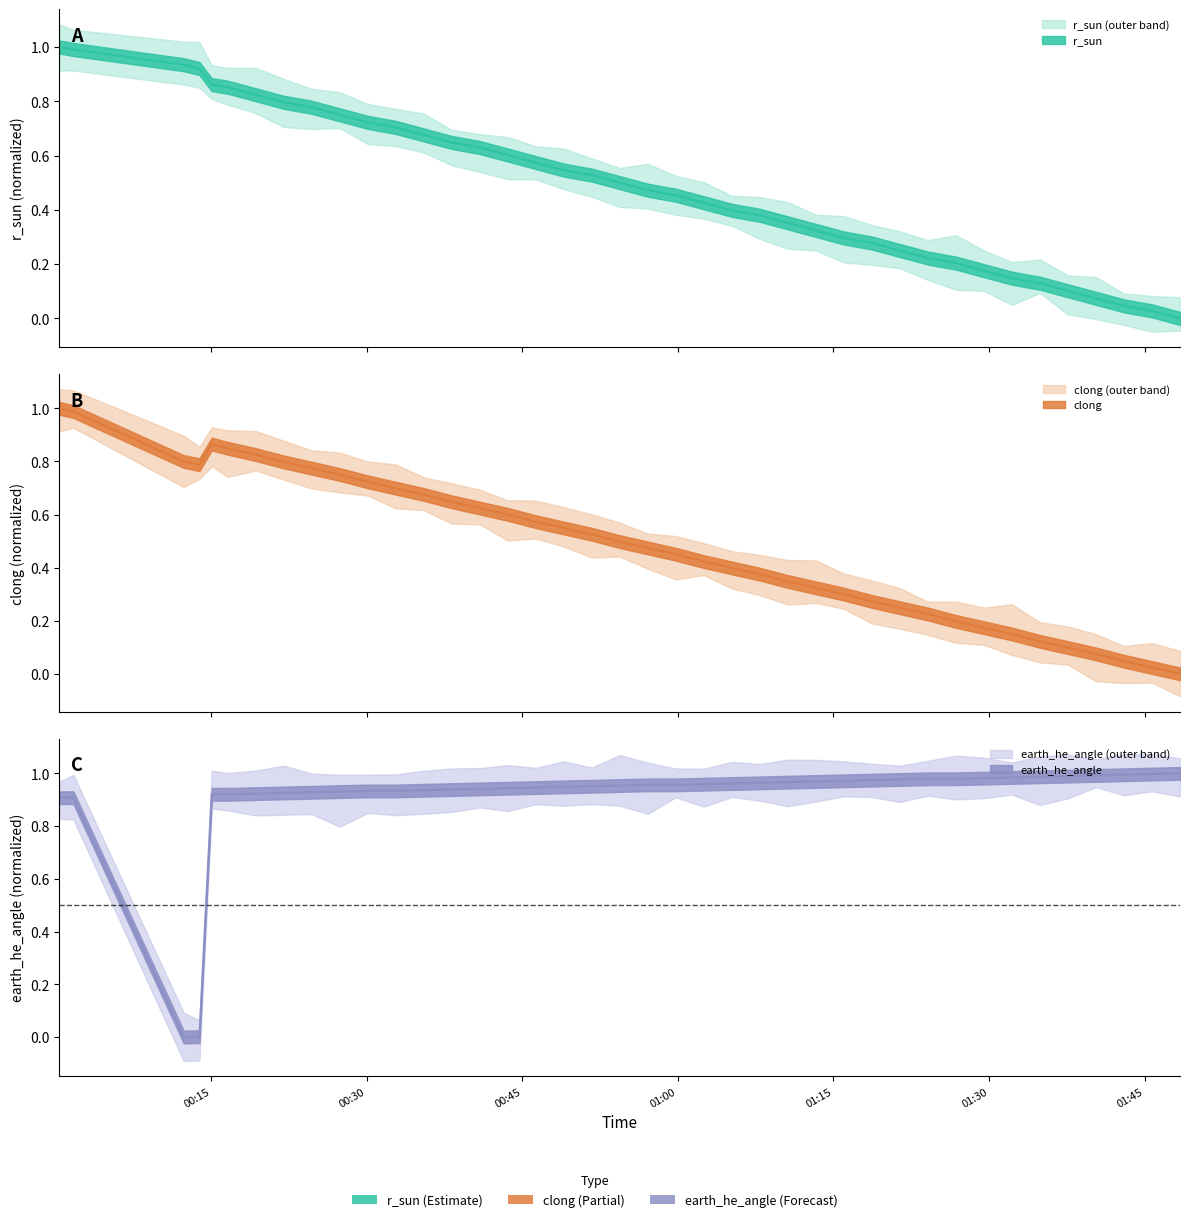

After their last crossing, which series has the higher values: clong or earth_he_angle?

earth_he_angle